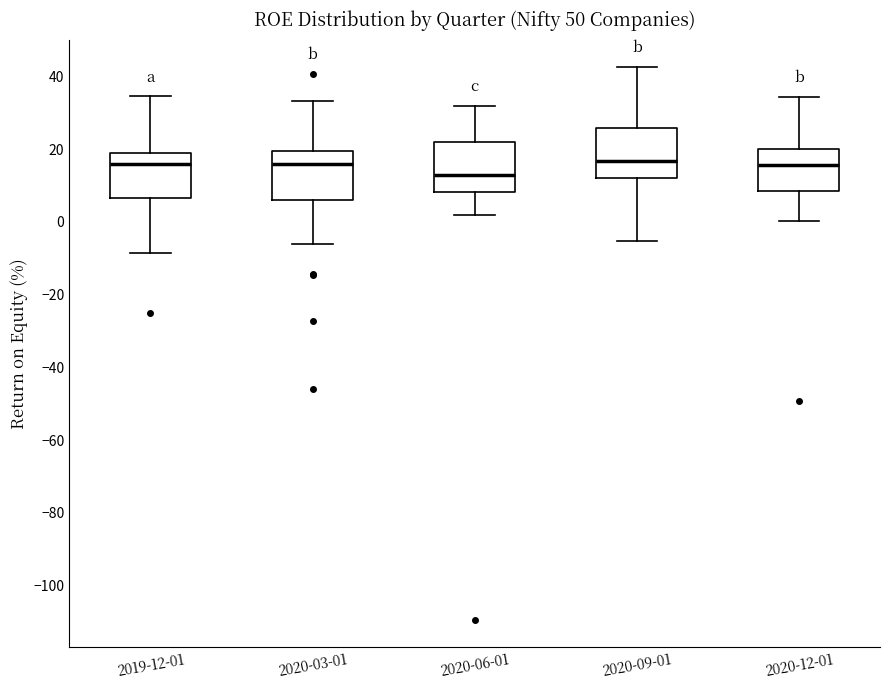

Reading left to right, read every box against the y-axis: the position of its median line, the range the box covers, and the ends of its whiskers. The values are not printed on the chart, so give them approximately, as read against the axis.

2019-12-01: median 16, box 6 to 18, whiskers -8 to 34
2020-03-01: median 16, box 6 to 20, whiskers -6 to 34
2020-06-01: median 12, box 8 to 22, whiskers 2 to 32
2020-09-01: median 16, box 12 to 26, whiskers -6 to 42
2020-12-01: median 16, box 8 to 20, whiskers 0 to 34